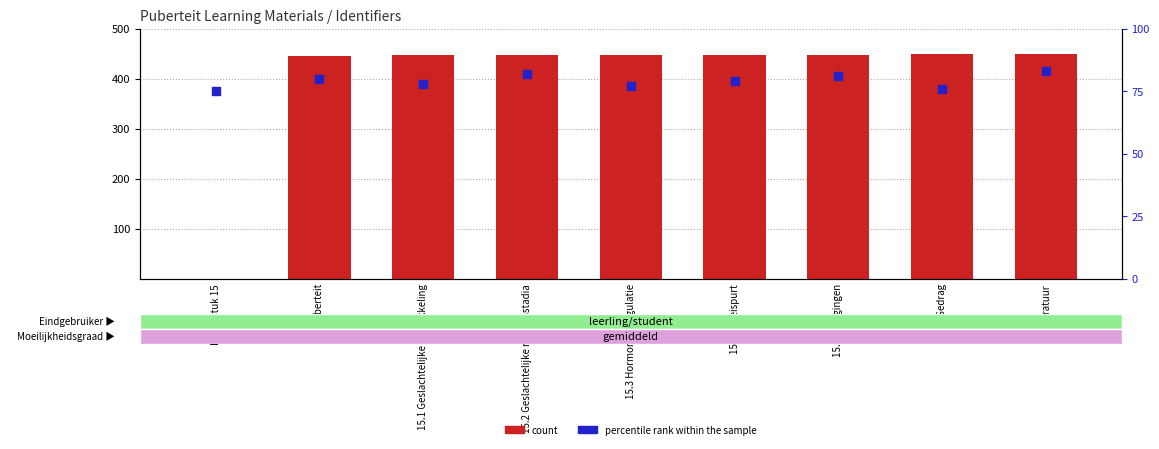

At which category is the sum across all series the highest?

Literatuur